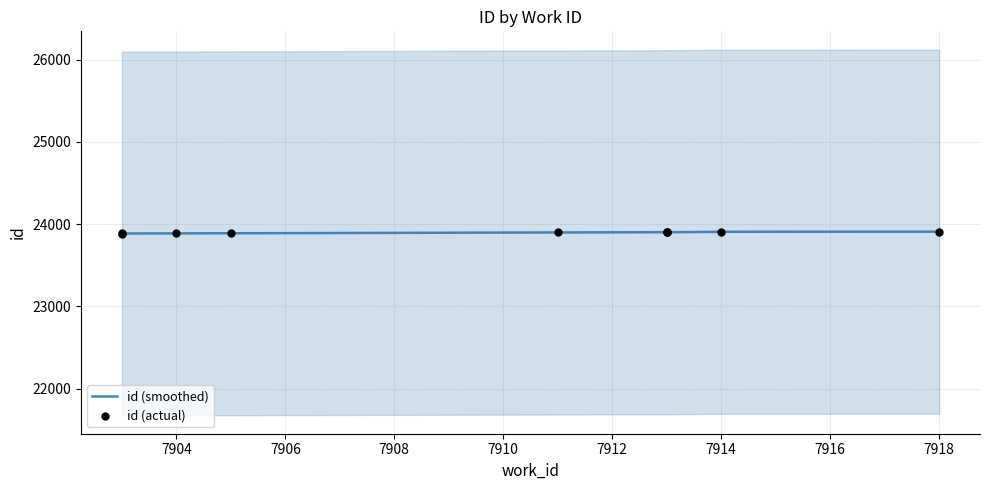

Approximately how many times larger is the value at 7904 compared to 7914?

1.0